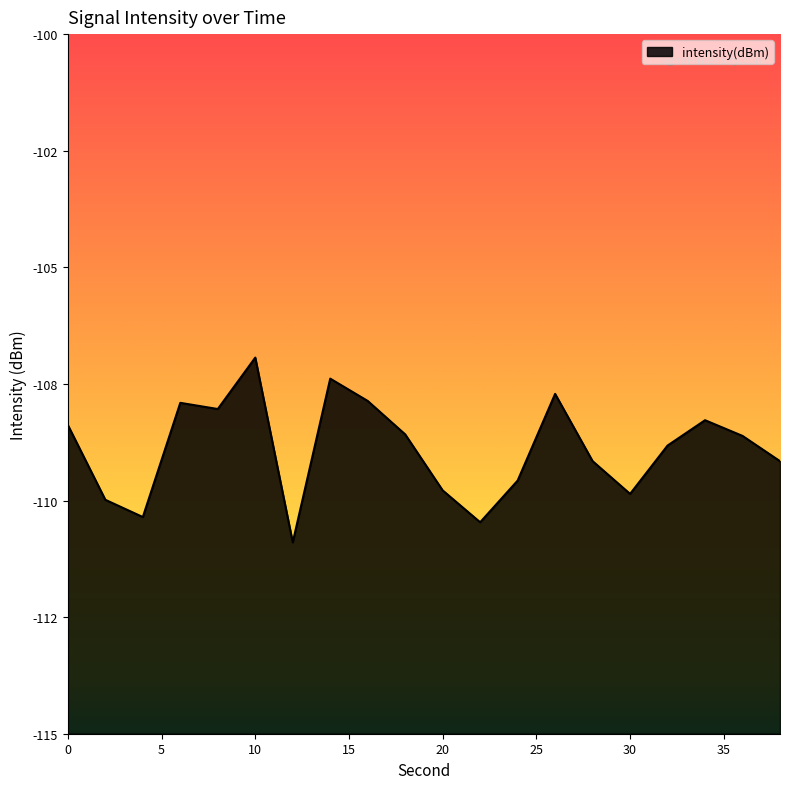

Reading right to left, list all the values displayed in this chart.

38=-109.2	36=-108.6	34=-108.3	32=-108.8	30=-109.9	28=-109.2	26=-107.7	24=-109.6	22=-110.5	20=-109.8	18=-108.6	16=-107.9	14=-107.4	12=-110.9	10=-106.9	8=-108.0	6=-107.9	4=-110.4	2=-110.0	0=-108.4